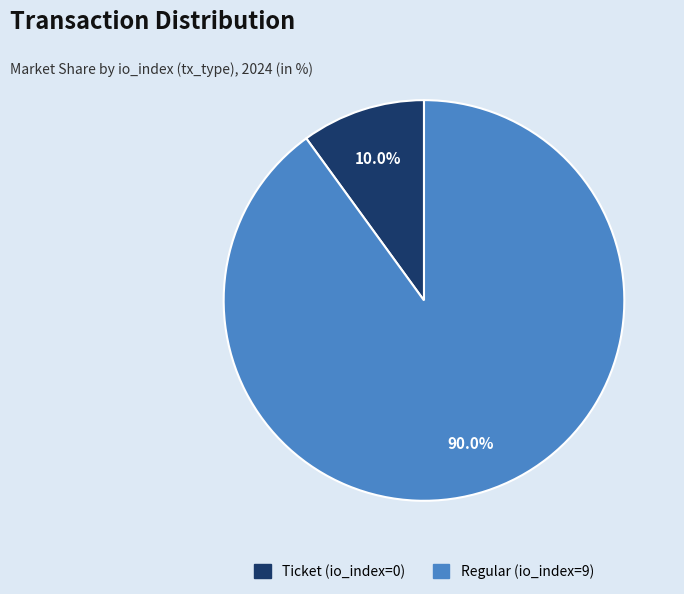

Count the number of slices in the pie.

2